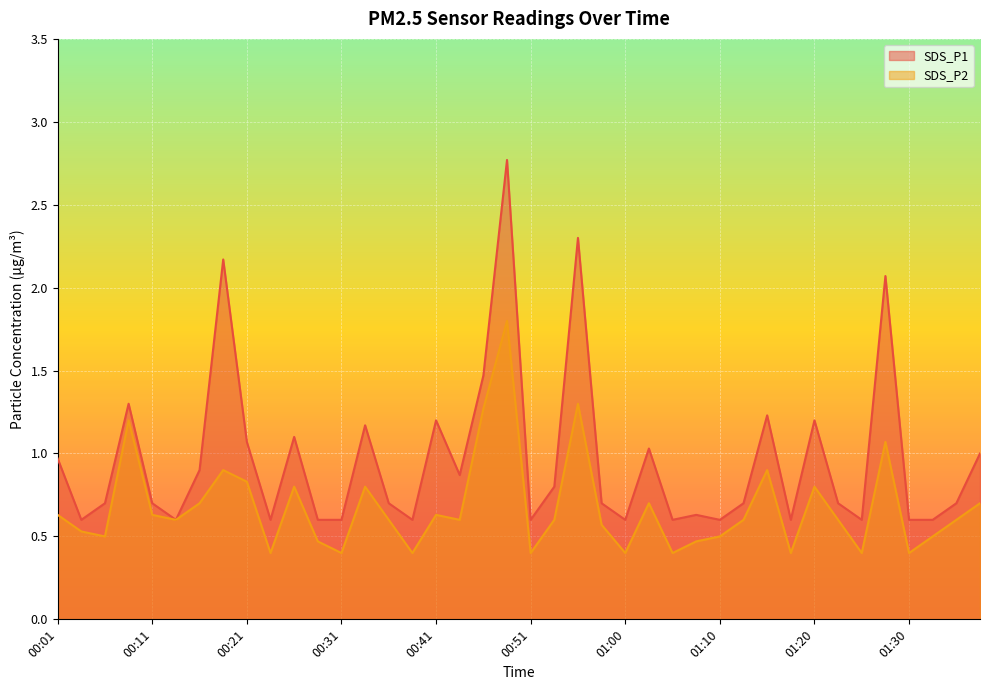

At how many categories does at least one series exceed 1?

13